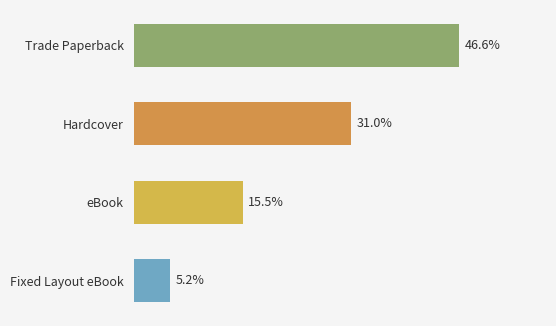

Does the chart contain any negative values?

No